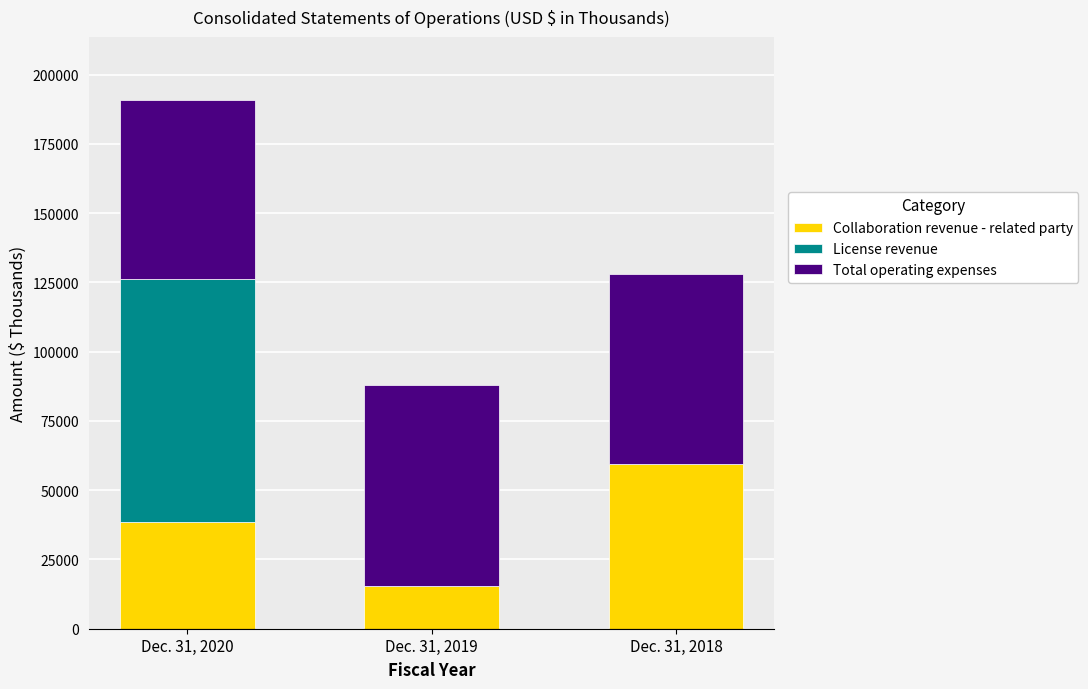

The value of Collaboration revenue - related party at Dec. 31, 2020 is 53421. True or false?

False